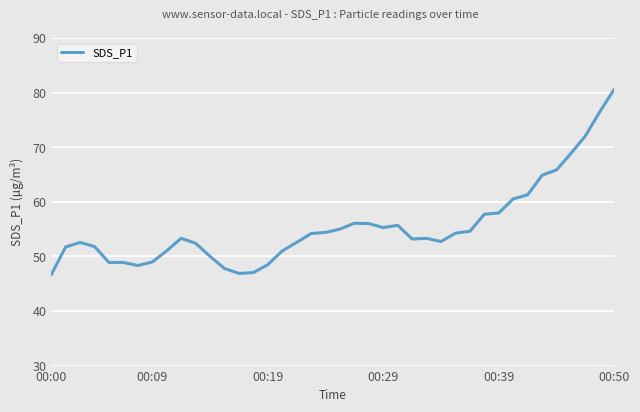

What is the maximum value shown in the chart?

80.6